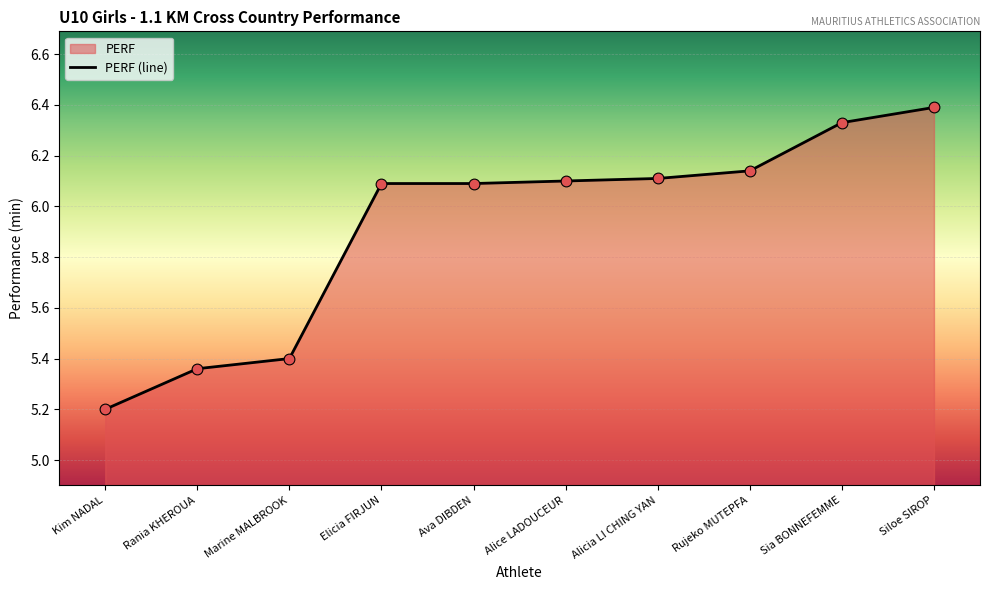

Between Alice LADOUCEUR and Ava DIBDEN, which is larger?

Alice LADOUCEUR